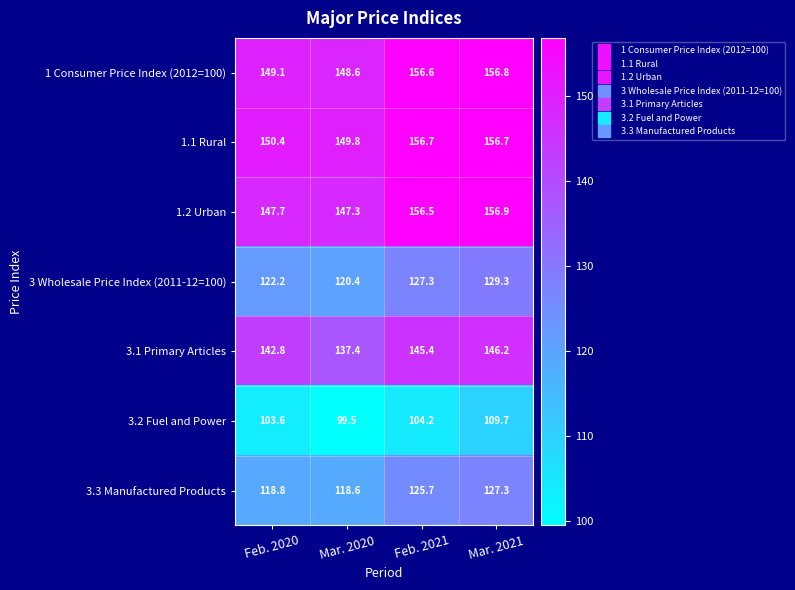

At which category does the chart reach its peak across all series?

Mar. 2021